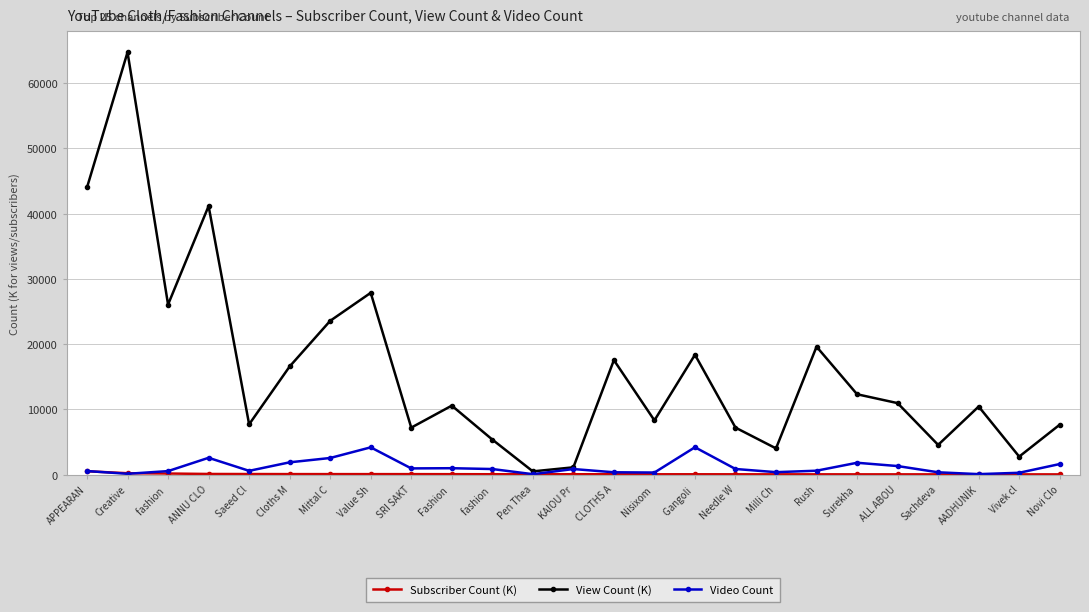

The Video Count series shows 982.0 at Fashion . True or false?

True